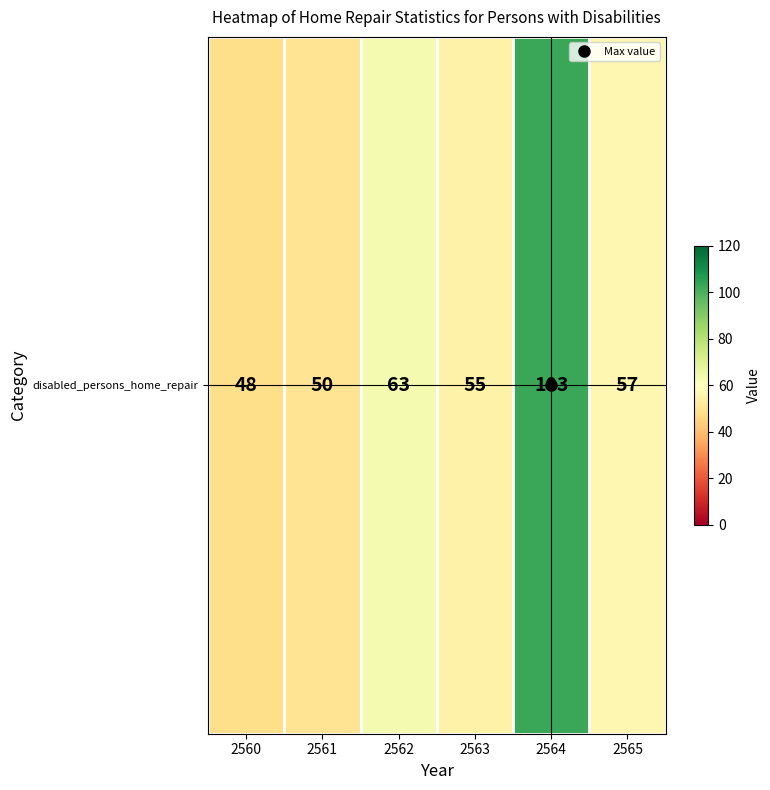

What is the change in value from 2560 to 2565?

+9